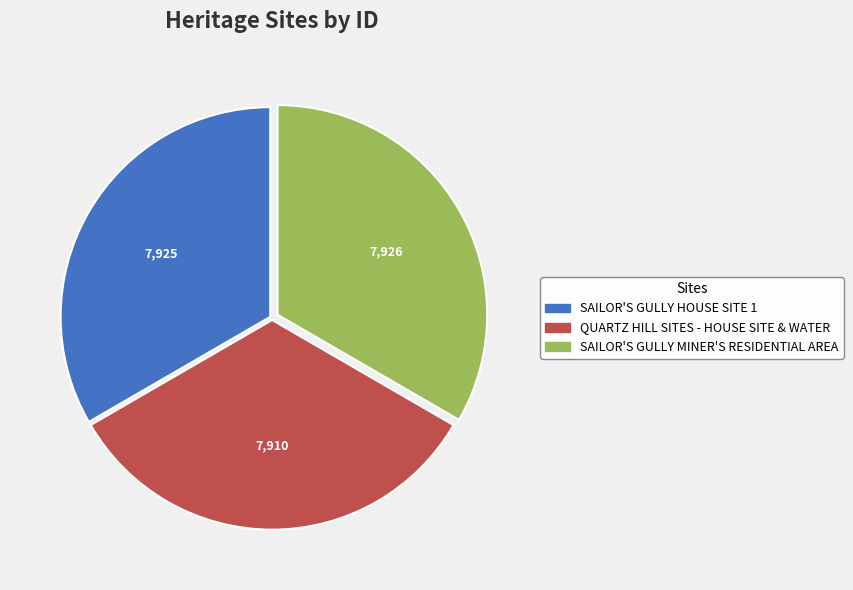

Is it true that SAILOR'S GULLY MINER'S RESIDENTIAL AREA is 27% of the pie?

False